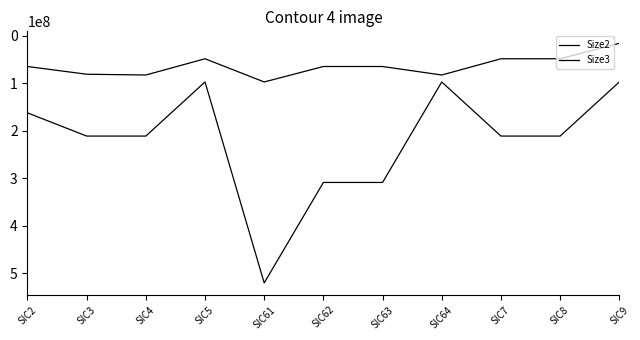

Reading right to left, what are all the values shown in this chart?

Size2: SIC9=97500000	SIC8=211250000	SIC7=211250000	SIC64=97500000	SIC63=308750000	SIC62=308750000	SIC61=520000000	SIC5=97500000	SIC4=211250000	SIC3=211250000	SIC2=162500000
Size3: SIC9=16250000	SIC8=48750000	SIC7=48750000	SIC64=82875000	SIC63=65000000	SIC62=65000000	SIC61=97500000	SIC5=48750000	SIC4=82875000	SIC3=81250000	SIC2=65000000